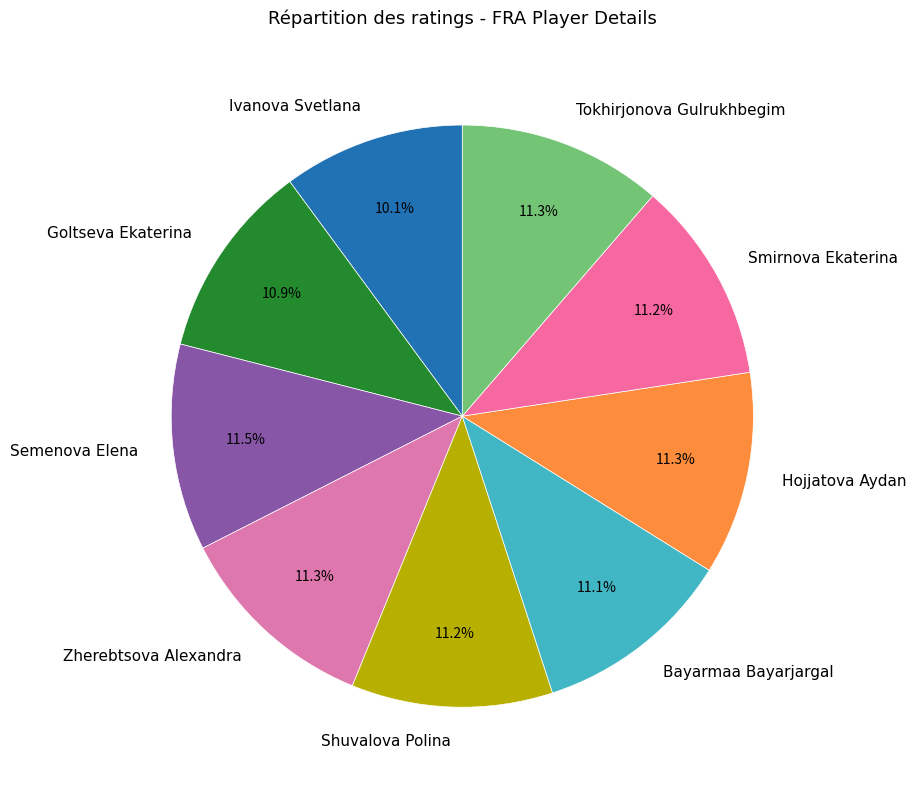

The Semenova Elena slice represents 1% of the pie. True or false?

False